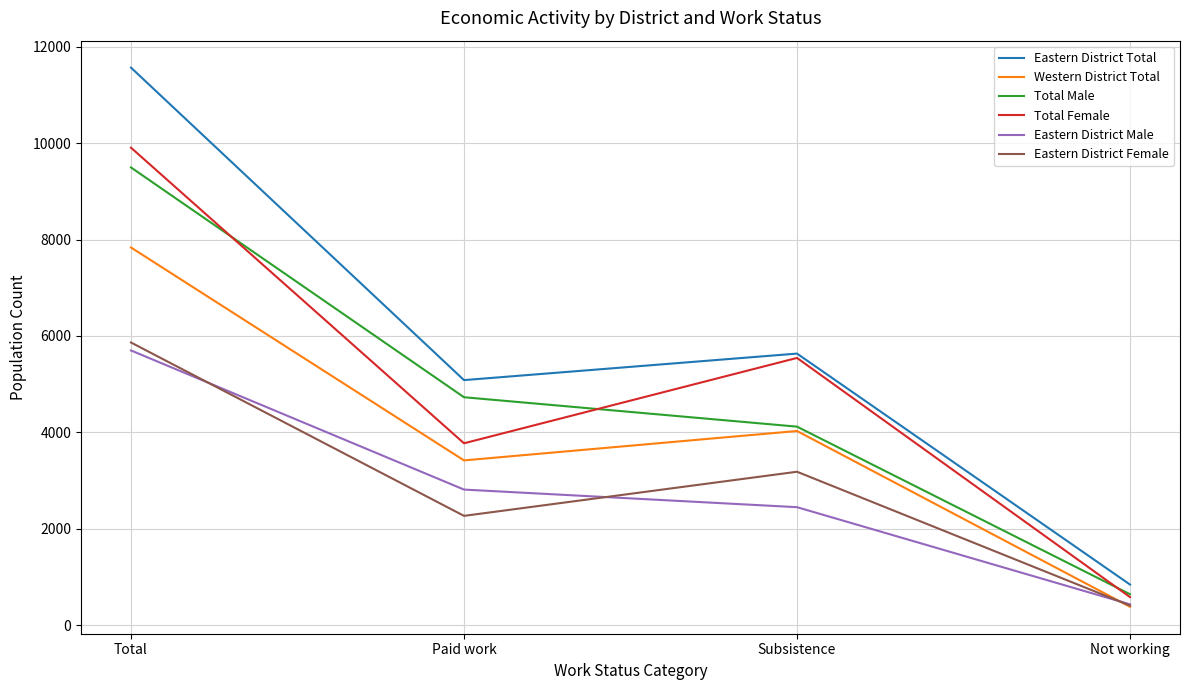

True or false: Eastern District Female has more than 0 interior local peaks.

True